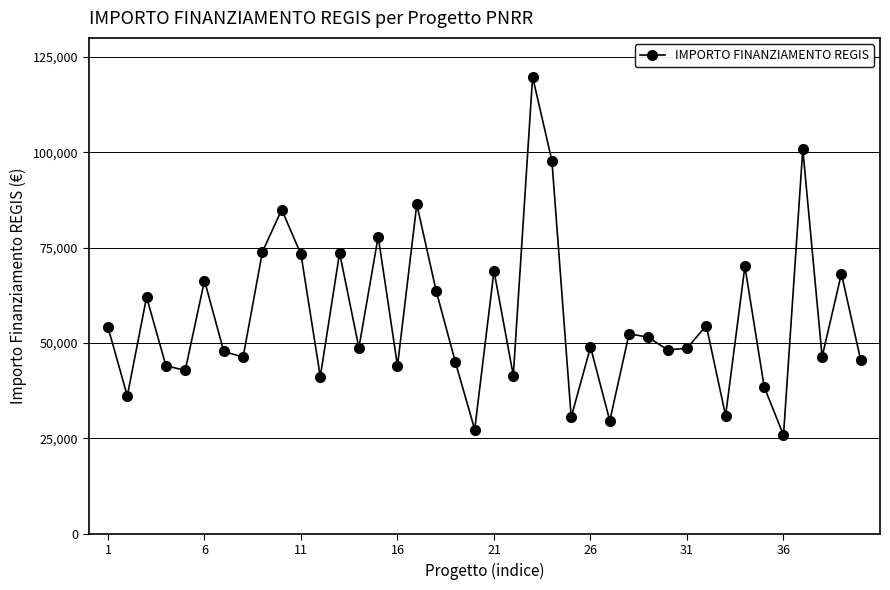

How many points are higher than both their immediate neighbors (excluding endpoints)?

14